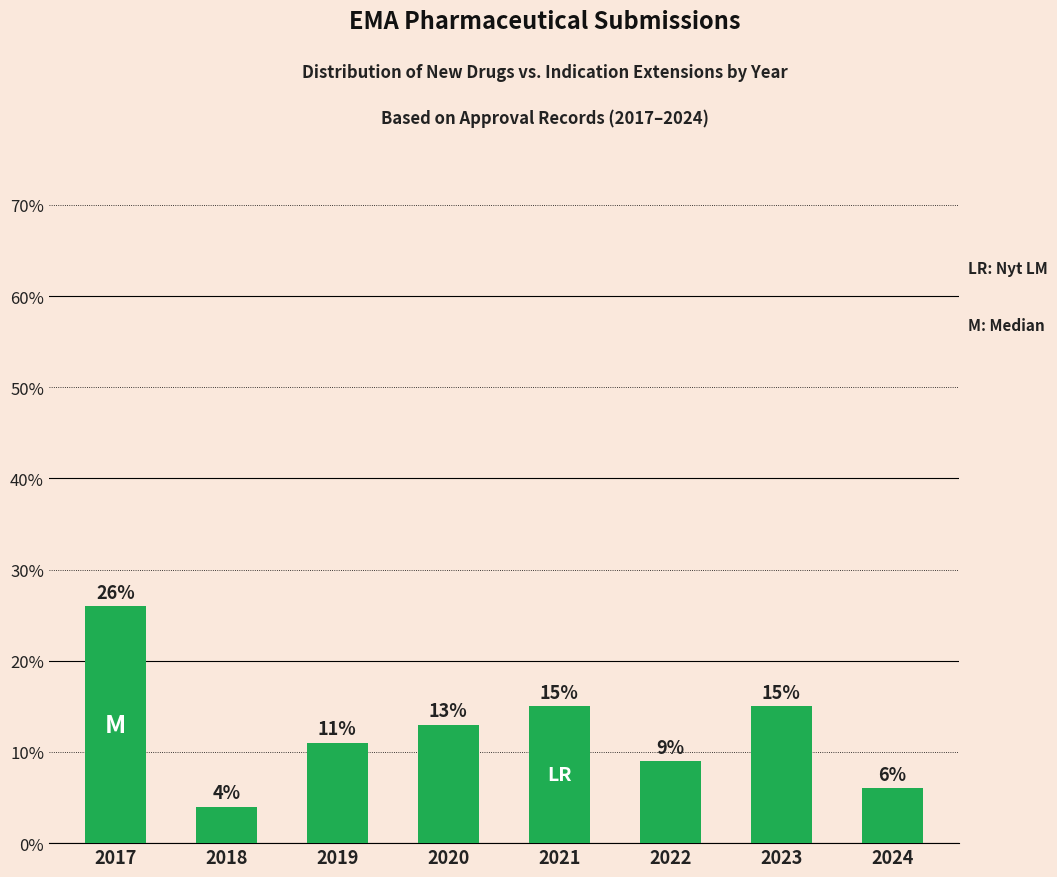

Approximately how many times larger is the value at 2017 compared to 2021?

1.7